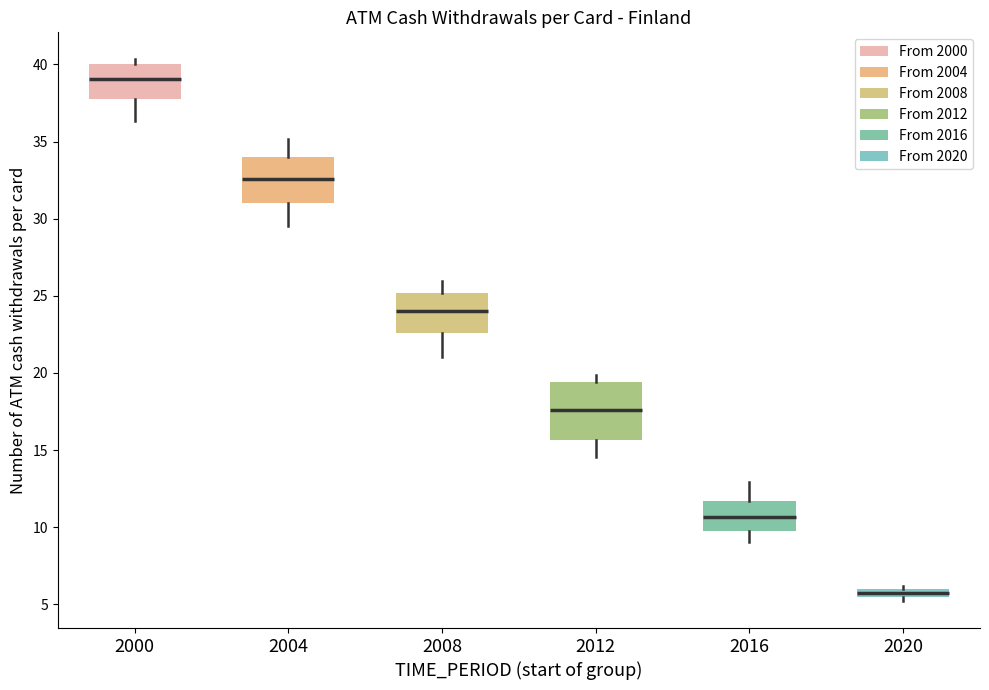

Where does the upper whisker of the box at x = 2004 end on the y-axis? The values are not printed on the chart, so give them approximately, as read against the axis.

35.0